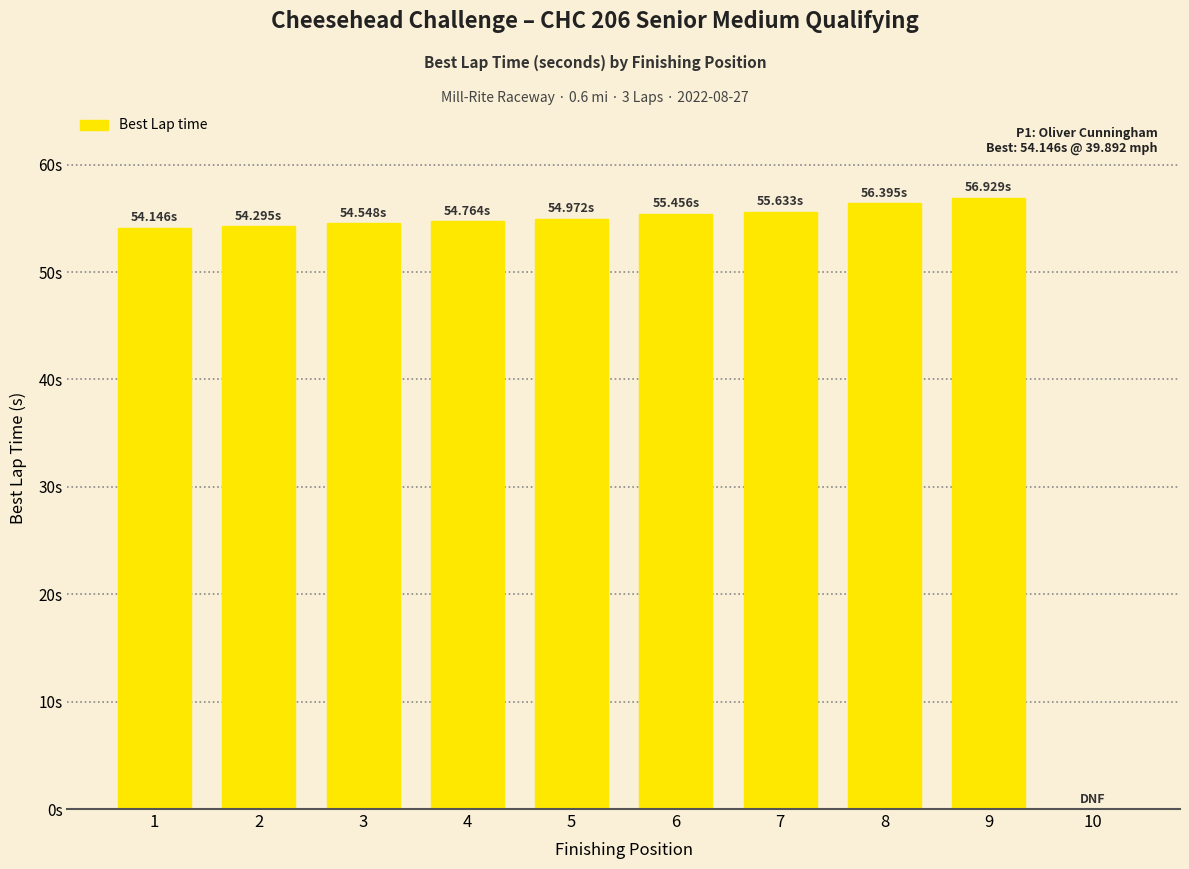

How many values are above zero?

9